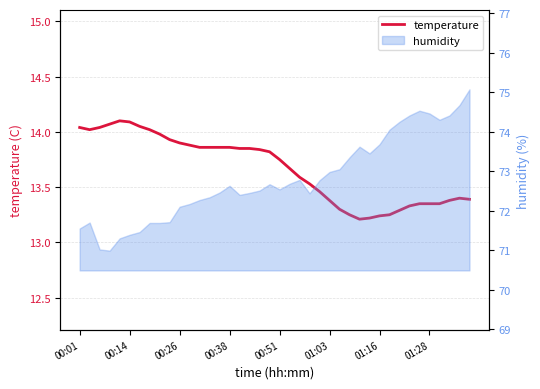

Where is the data nearest to the value 13?

28